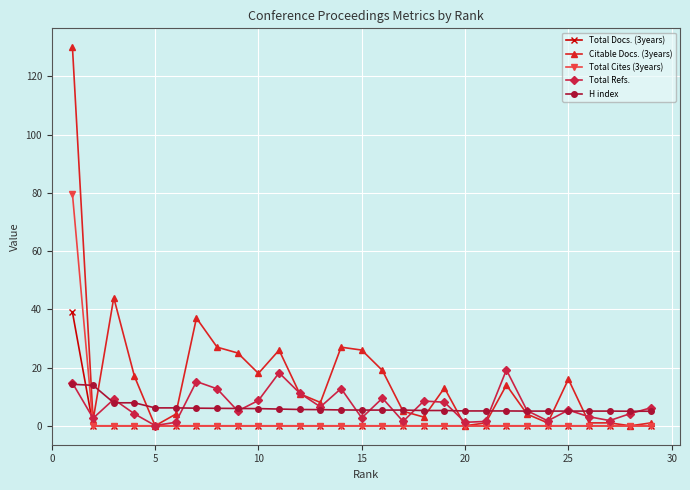

What is the difference between the second highest and second lowest values in the Total Refs. series?

17.0